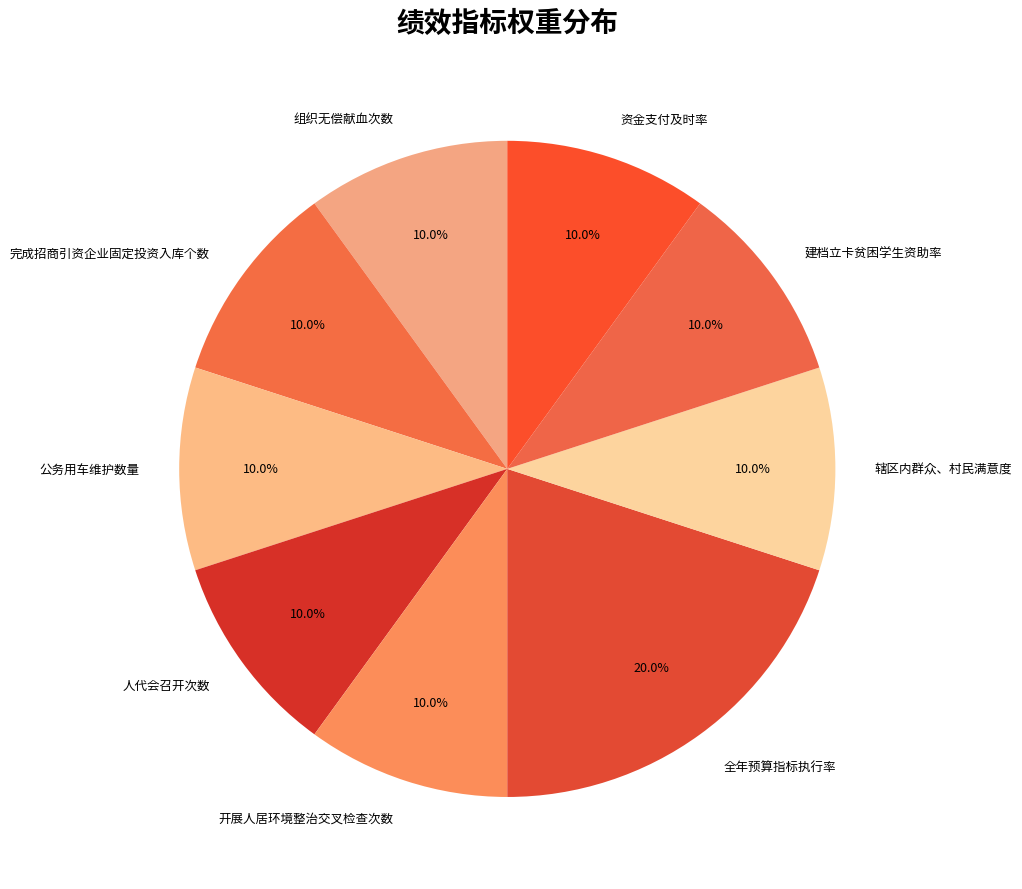

Combined, do 辖区内群众、村民满意度 and 人代会召开次数 account for over 50%?

No